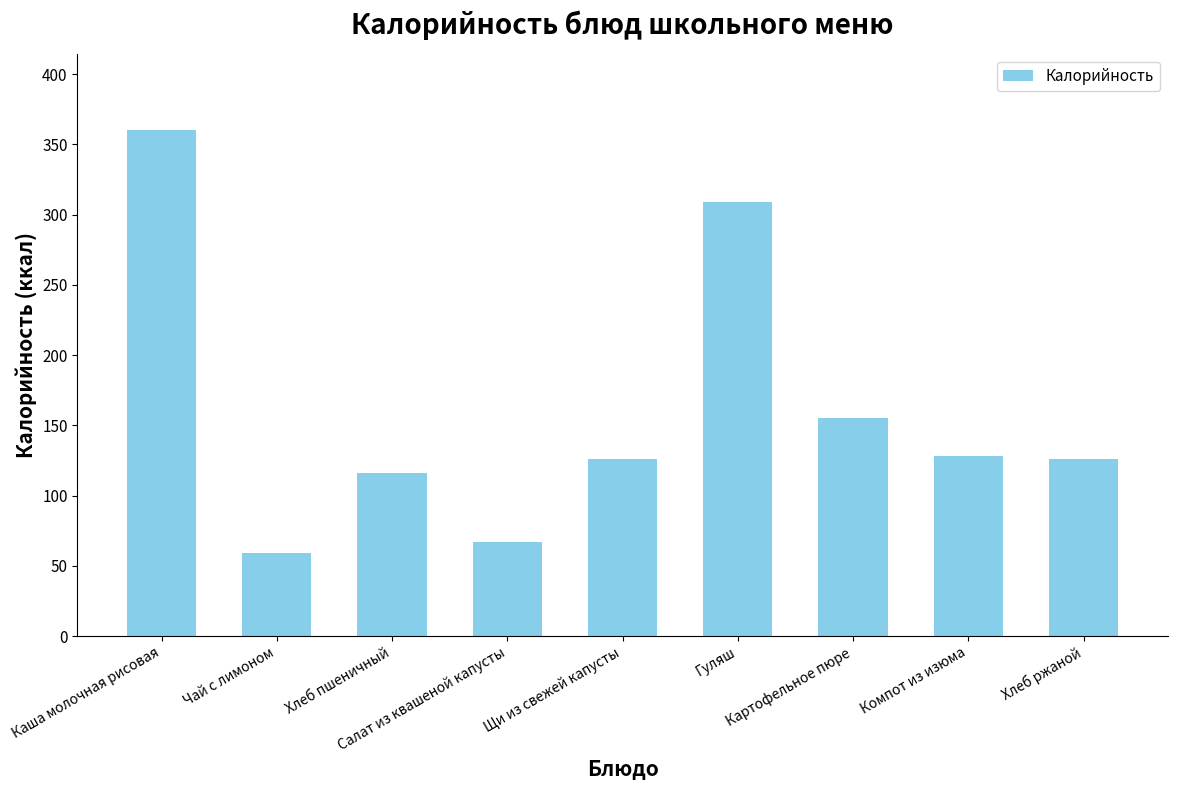

The chart shows a value of 485 at Каша молочная рисовая. True or false?

False